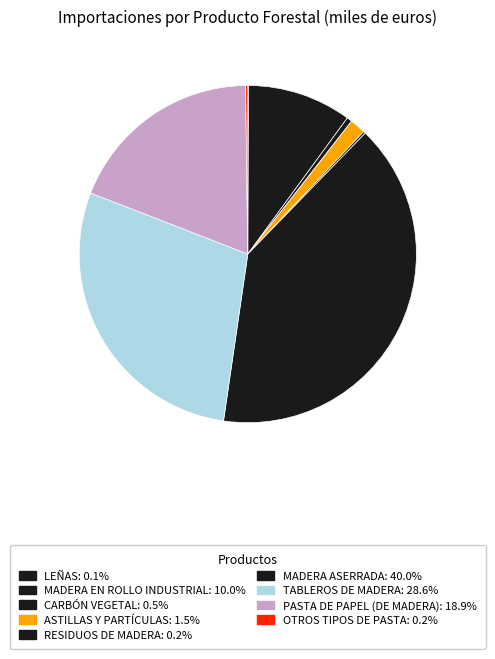

What is the smallest slice in the pie chart?

LEÑAS